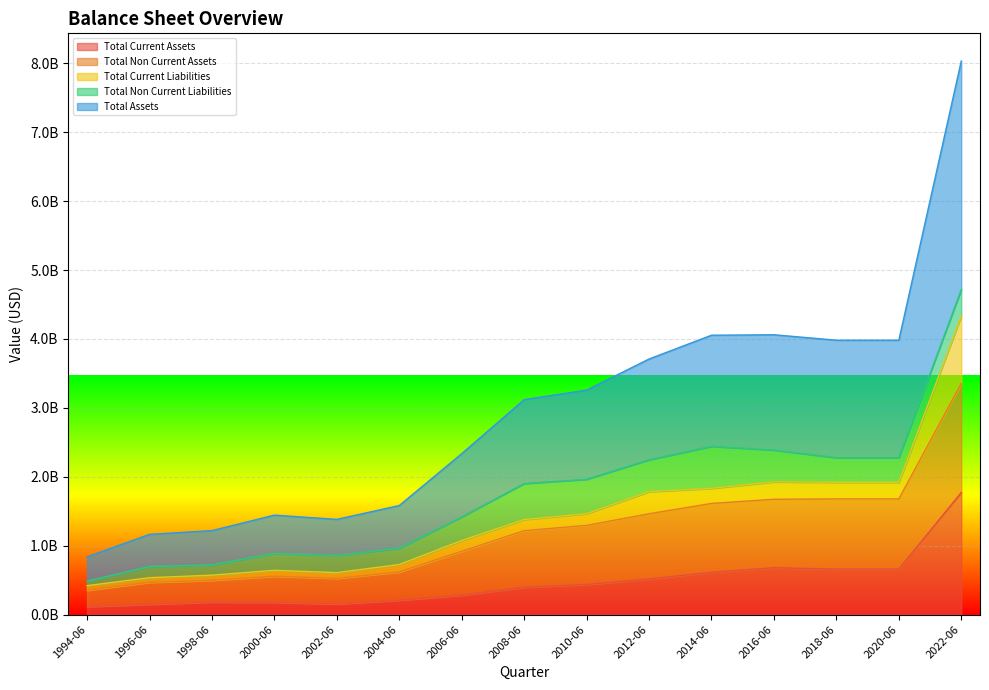

How many data points does each series have?

15